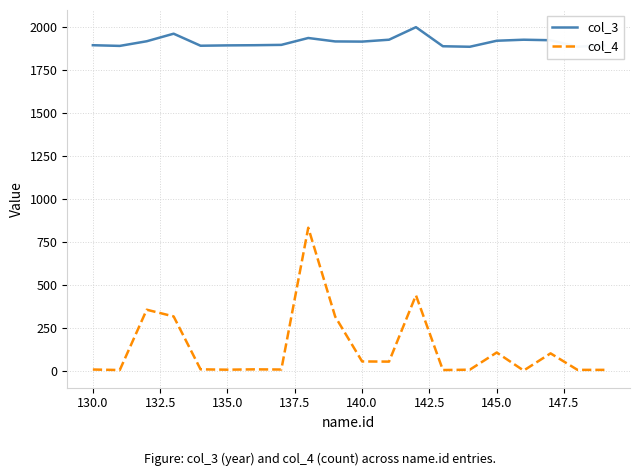

True or false: col_4 has a value of 8 at 130.0.

True